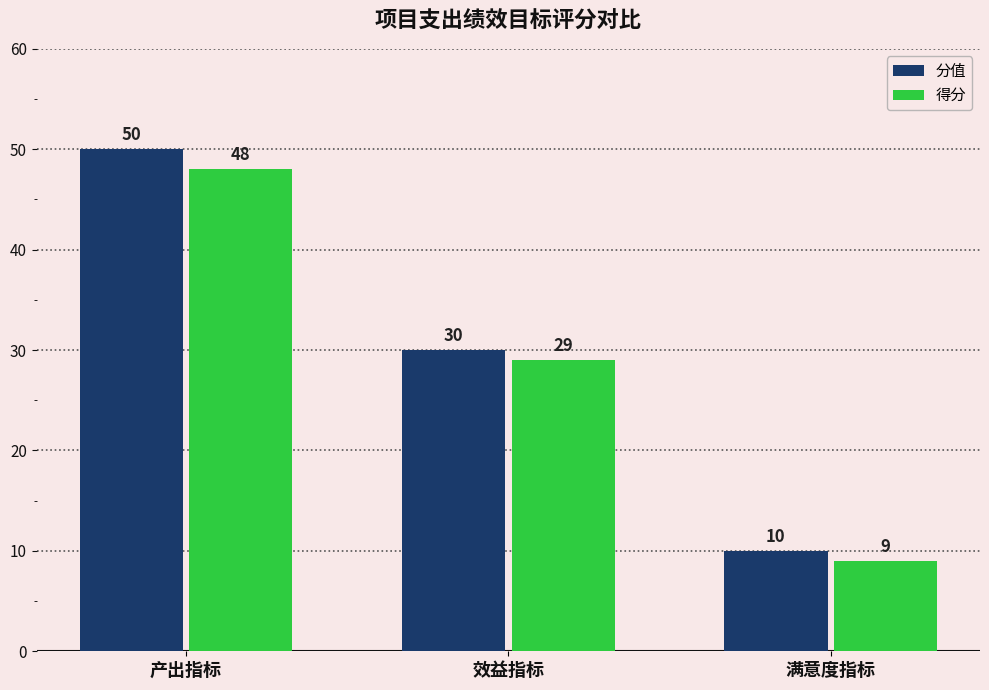

What is the value of the 分值 bar at the 2nd from the left?

30